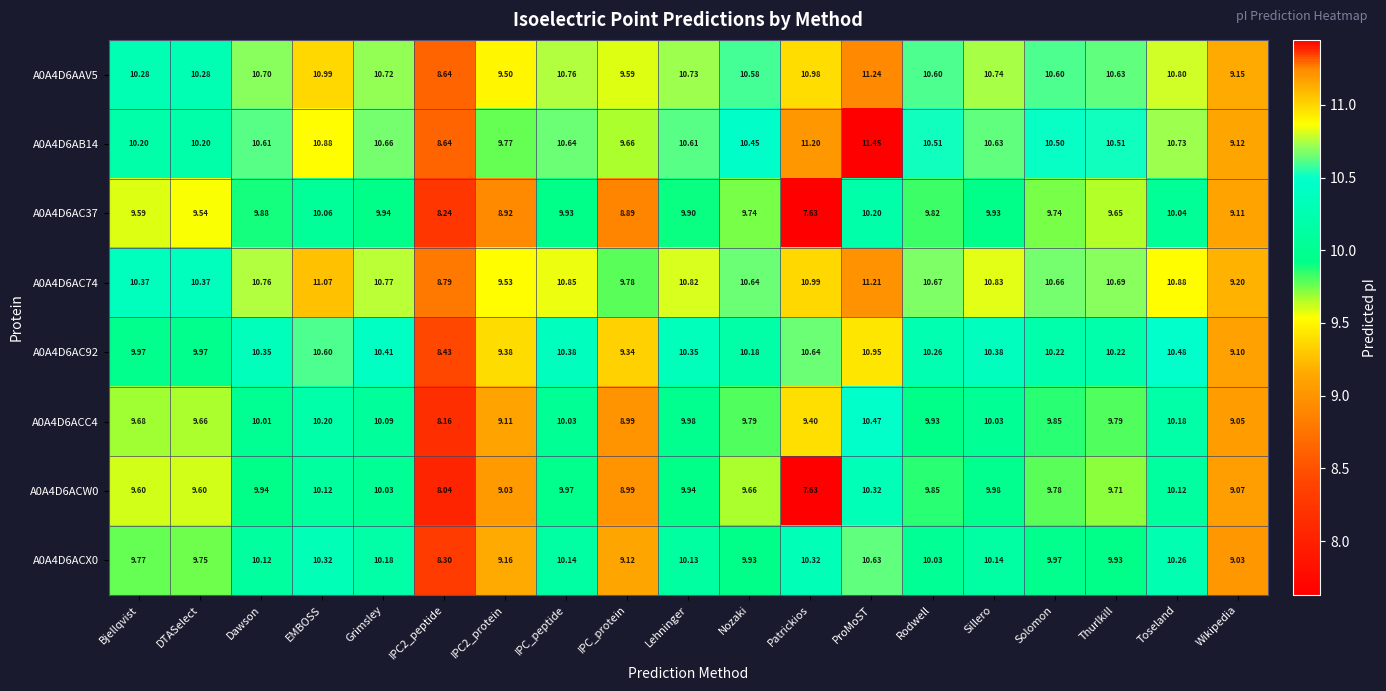

How many categories are shown in the chart?

19